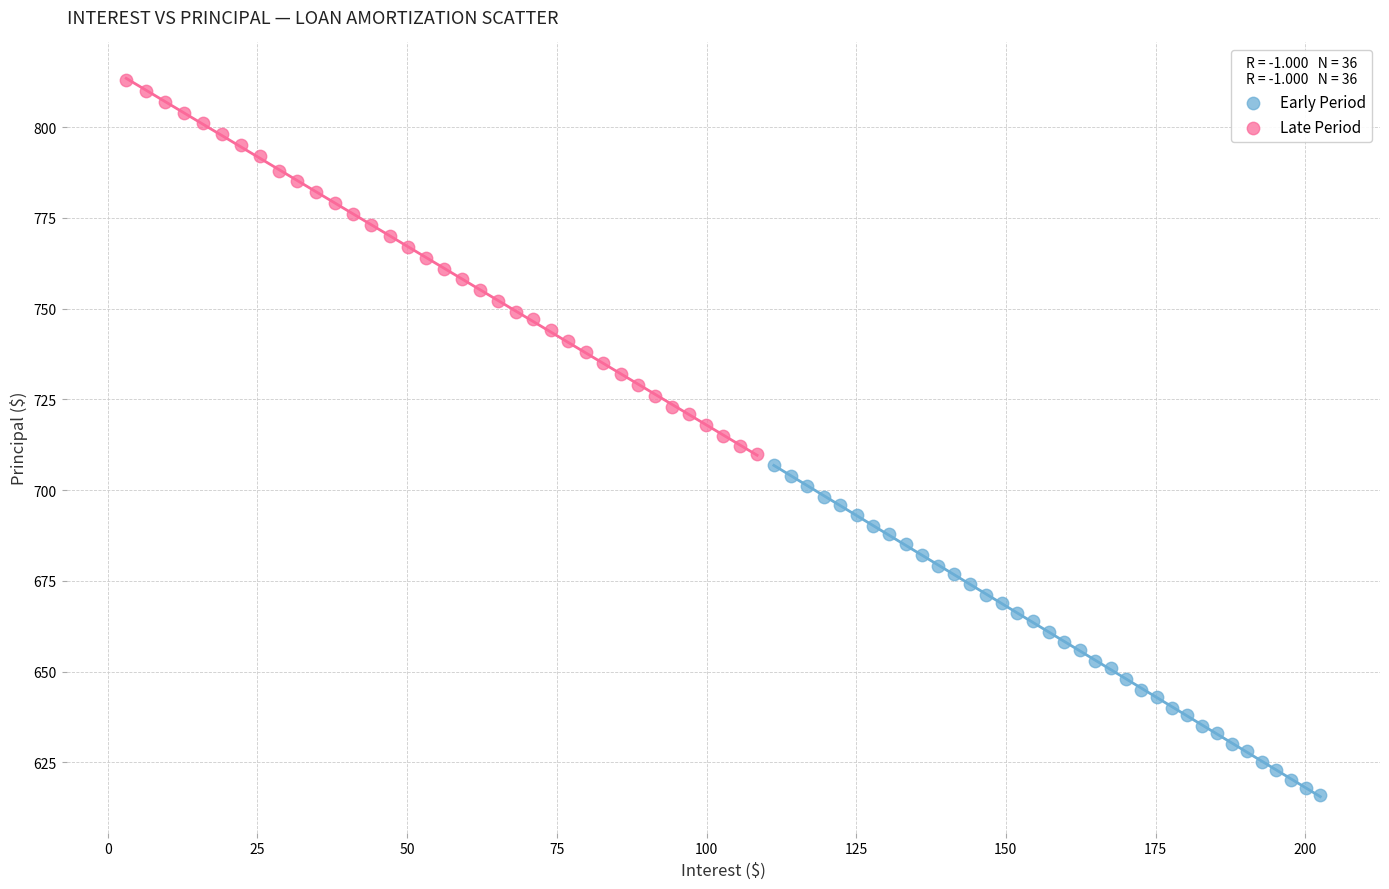

What are all the series names shown in the legend?

Early Period, Late Period